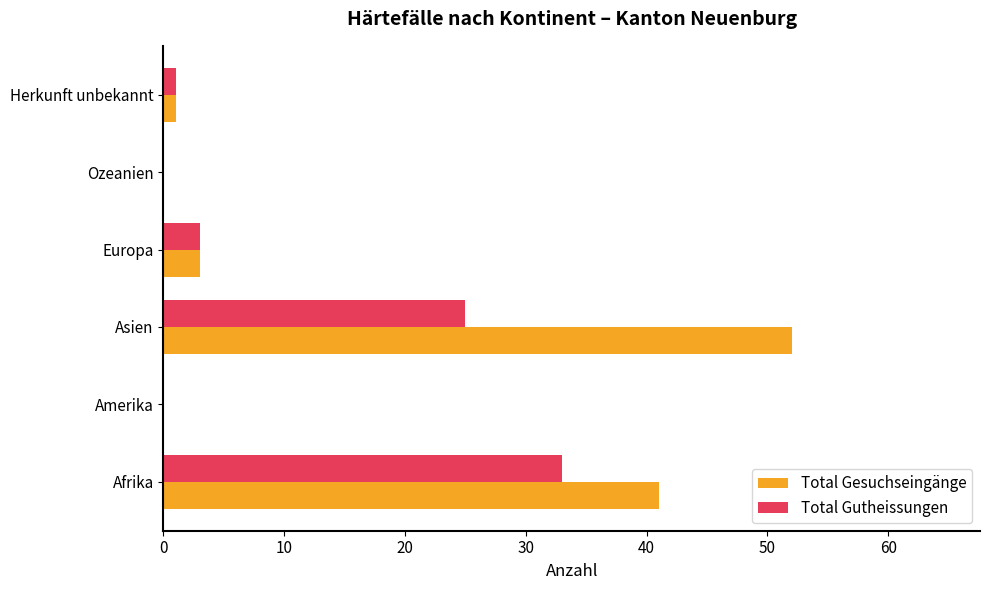

True or false: Total Gutheissungen has a value of 3 at Europa.

True